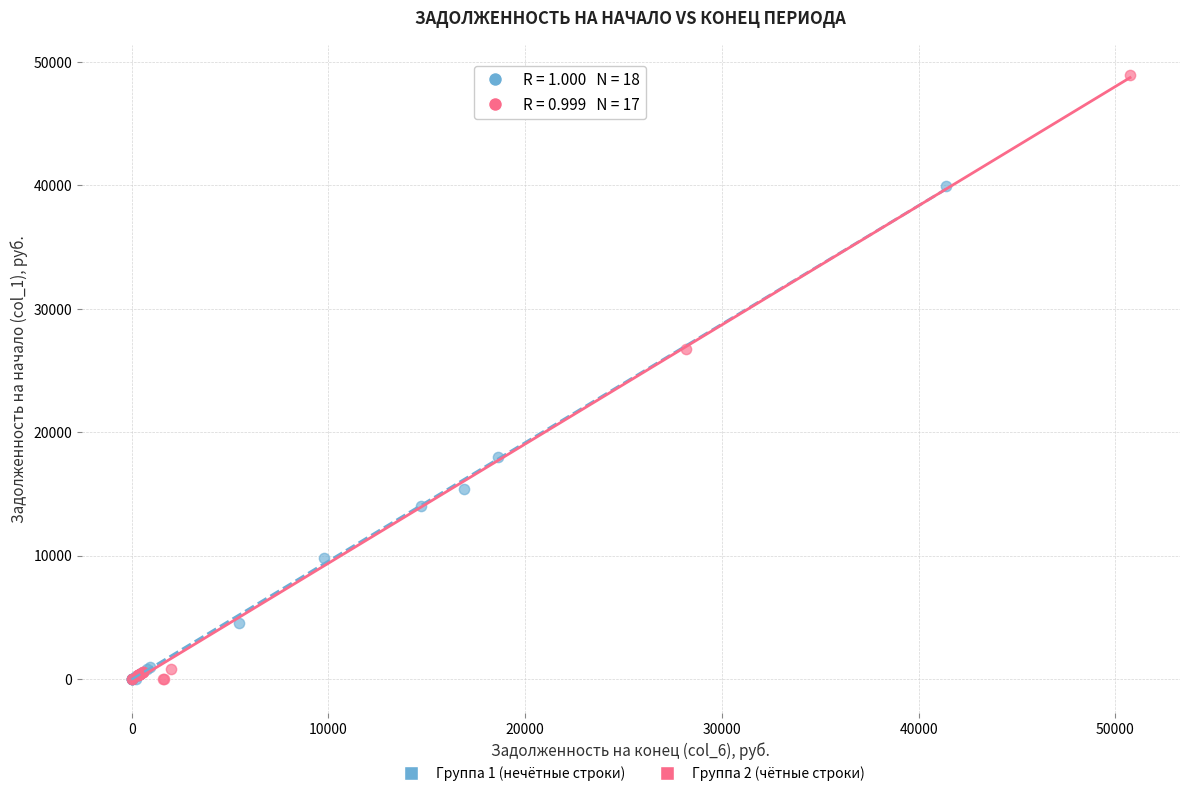

Which series contains the highest Y value?

Группа 2 (чётные строки)